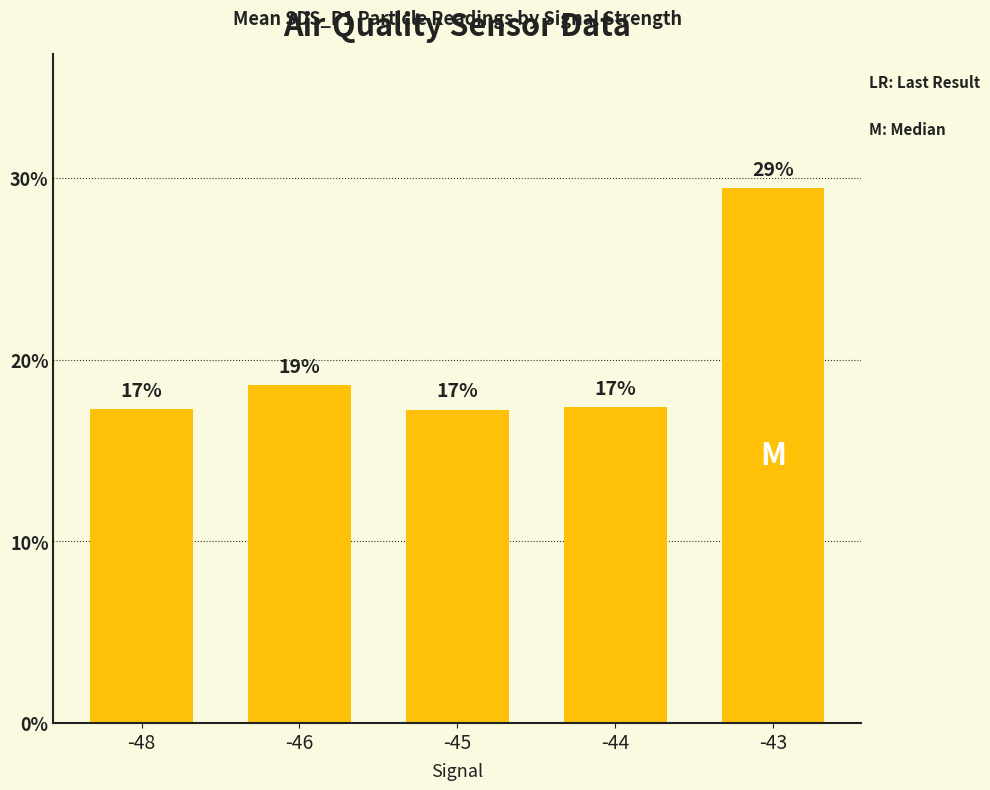

How many bars are there in total?

5